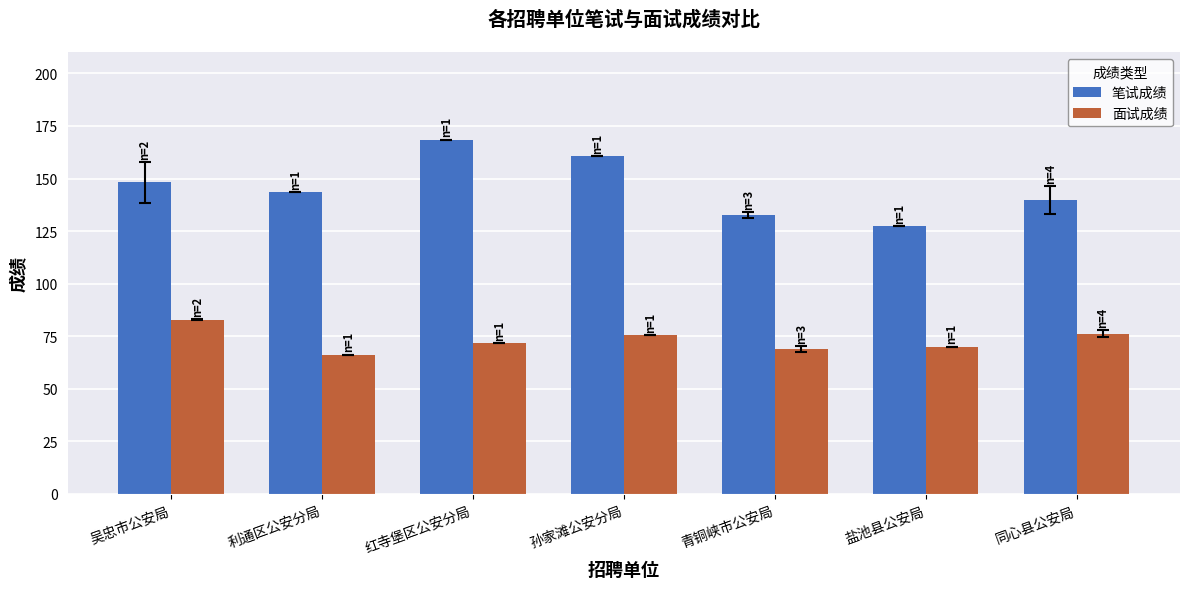

At how many categories does at least one series exceed 124?

7